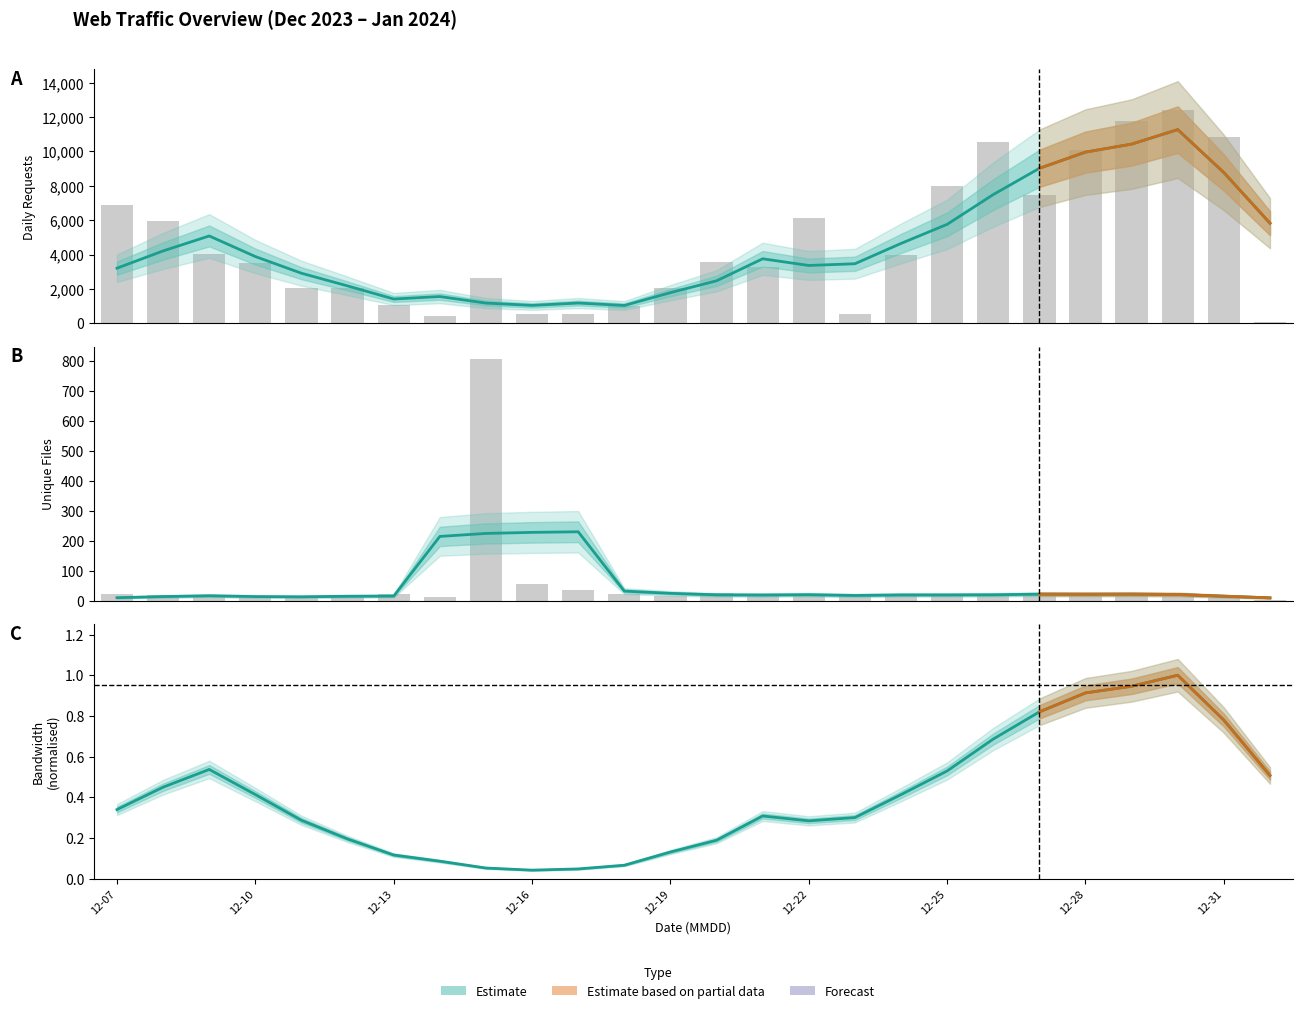

Where is Unique Files nearest to the value 405?

12-16